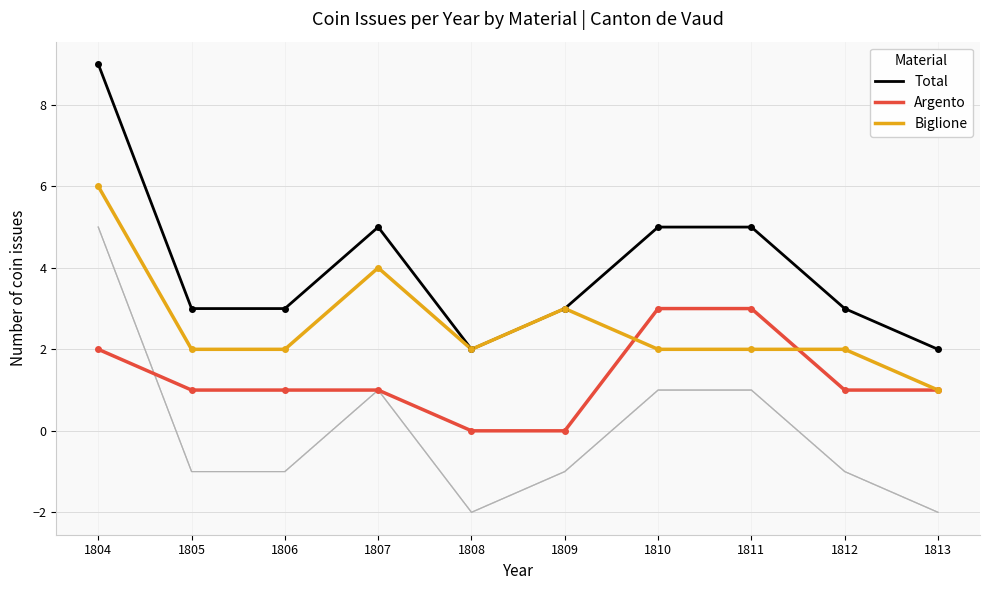

At which category is the sum across all series the highest?

1804